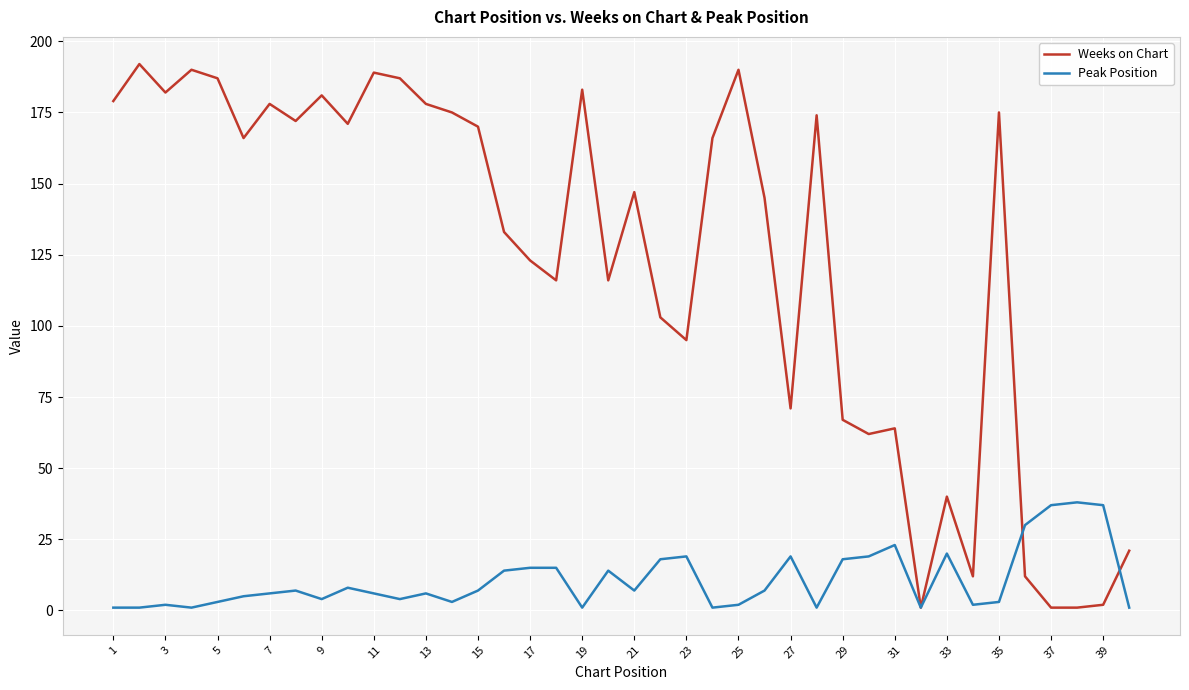

Which series has the widest spread of values?

Weeks on Chart